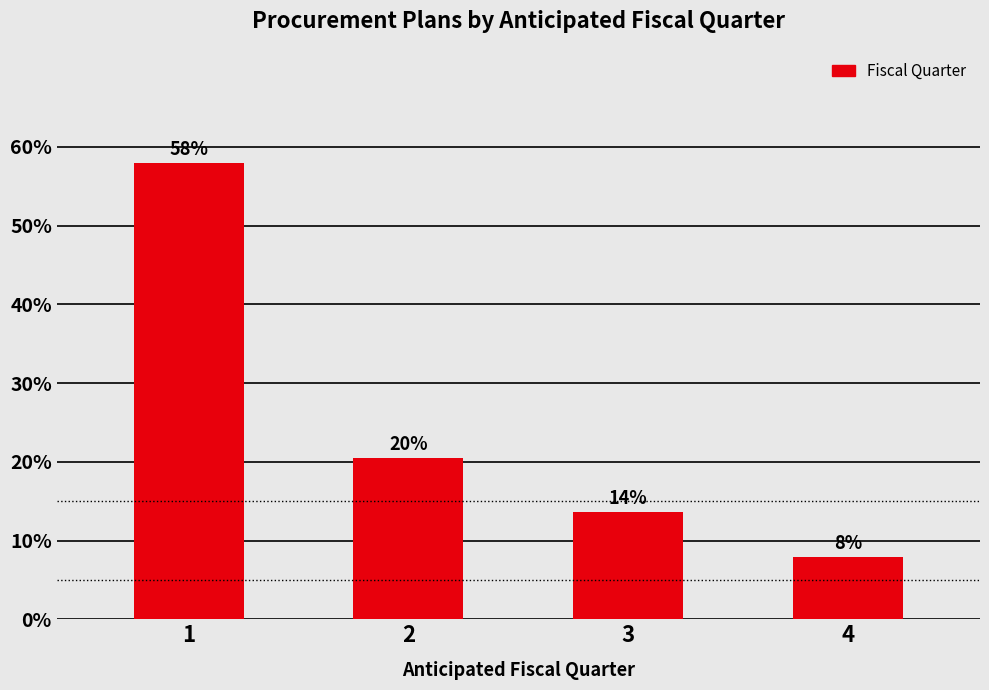

What is the value of the 3rd bar from the left?

13.6